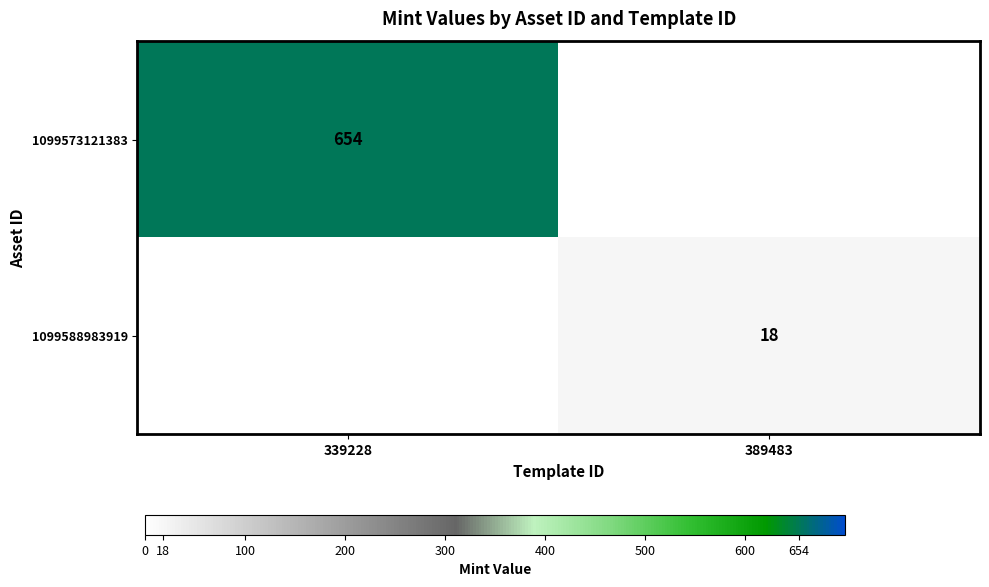

Which category has the lowest value across all series?

389483